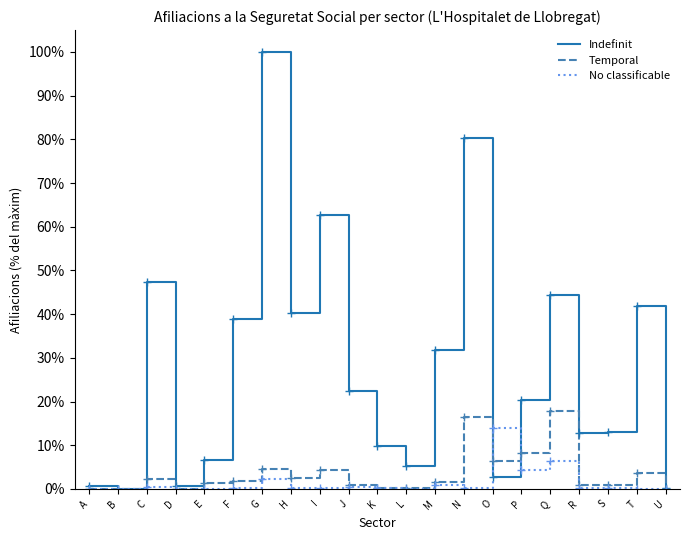

Which series has the widest spread of values?

Indefinit